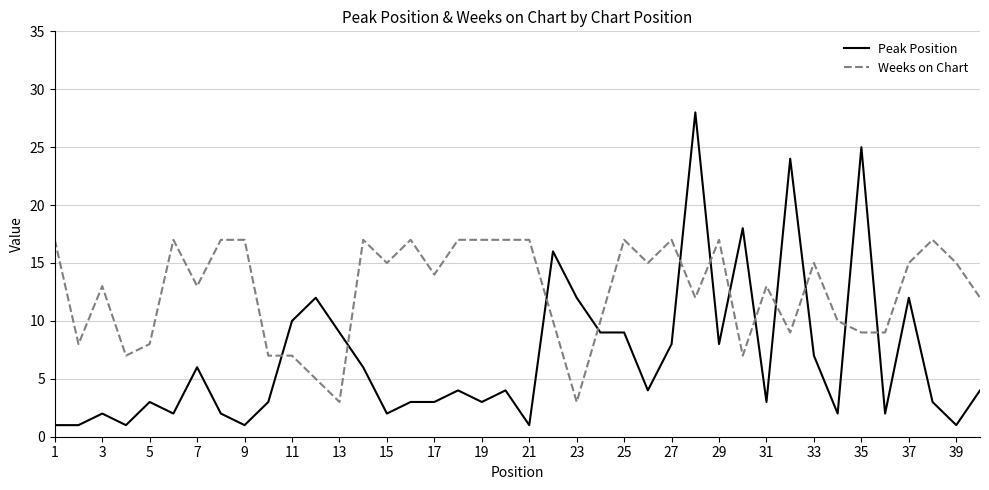

What is the difference between the maximum and minimum values in the Weeks on Chart series?

14